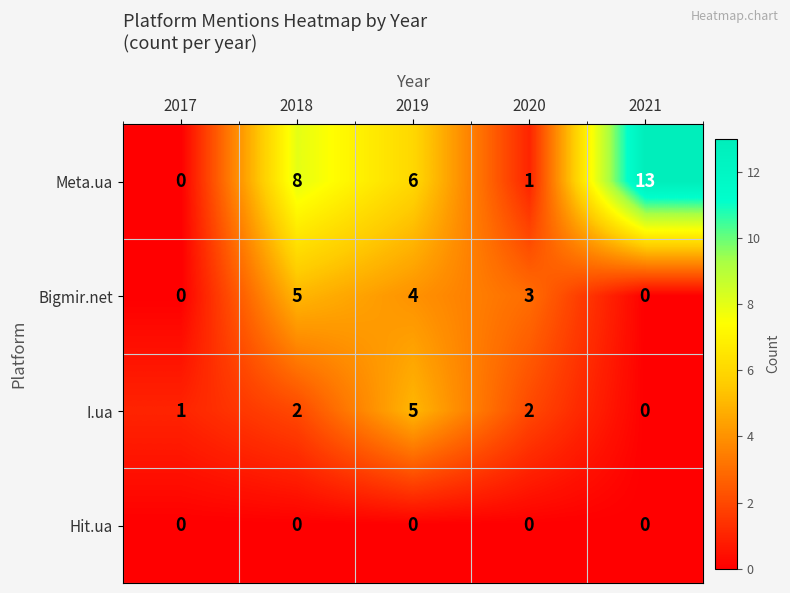

True or false: I.ua has a value of 3 at 2020.

False